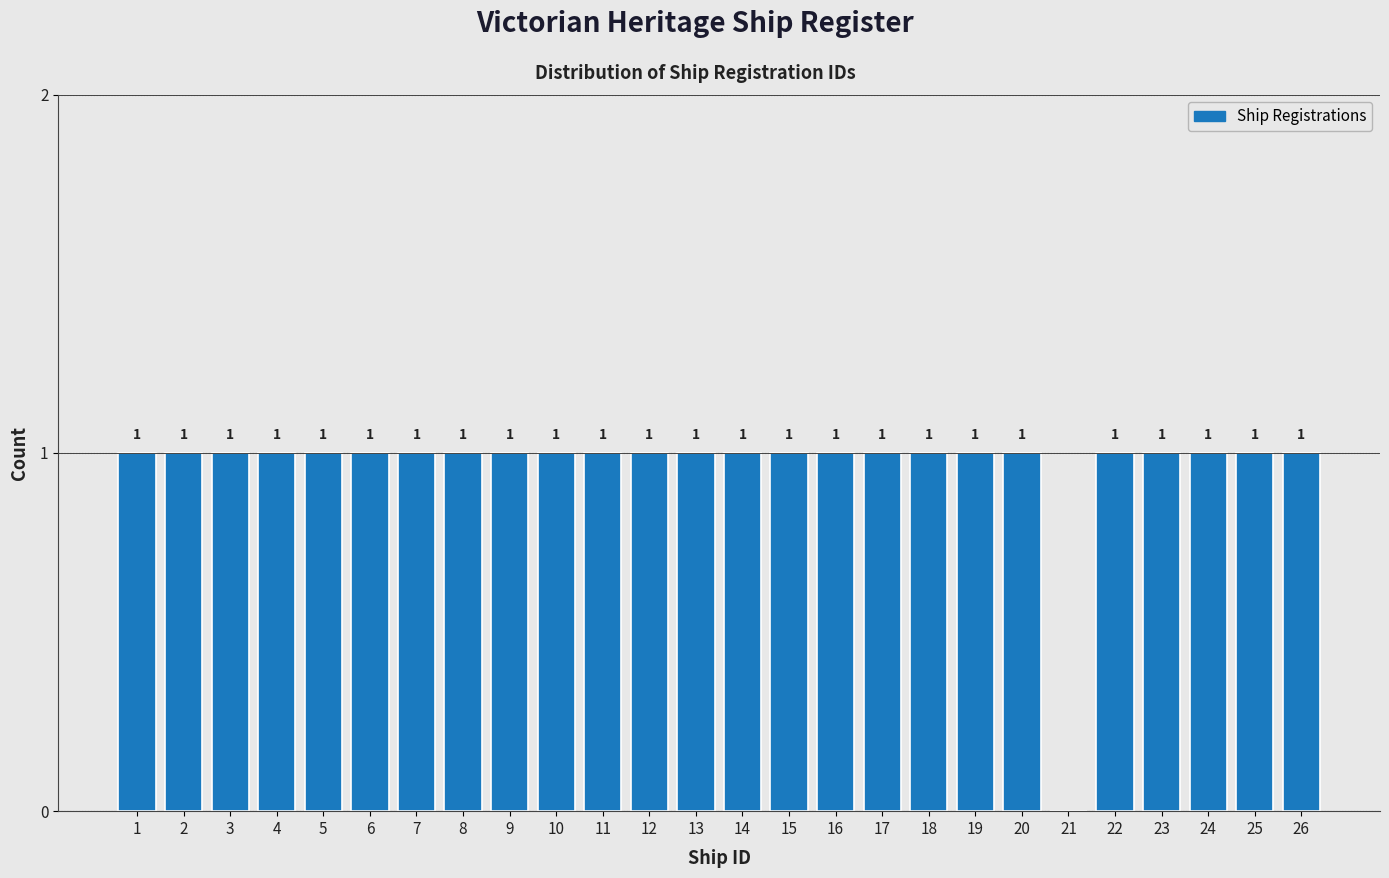

Reading right to left, extract all data points from this chart.

26=1	25=1	24=1	23=1	22=1	21=0	20=1	19=1	18=1	17=1	16=1	15=1	14=1	13=1	12=1	11=1	10=1	9=1	8=1	7=1	6=1	5=1	4=1	3=1	2=1	1=1